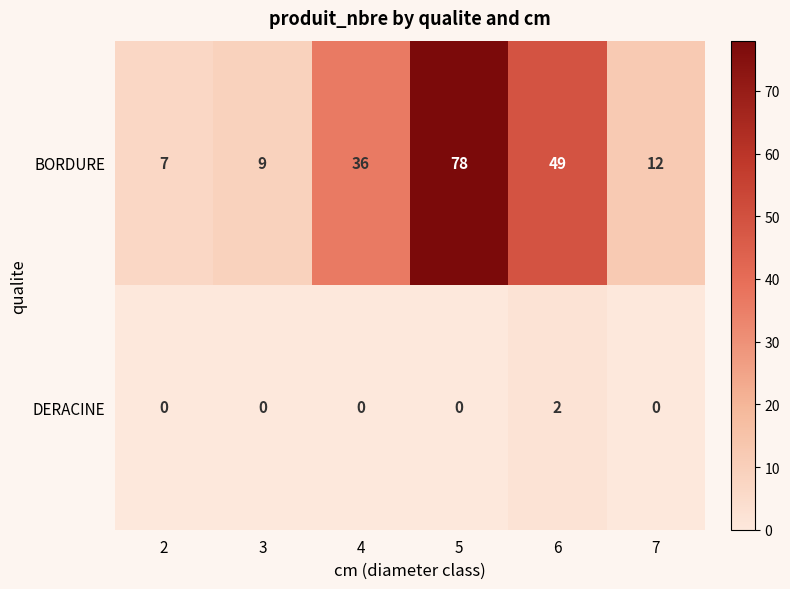

Reading left to right, extract all data points from this chart.

BORDURE: 2=7	3=9	4=36	5=78	6=49	7=12
DERACINE: 2=0	3=0	4=0	5=0	6=2	7=0